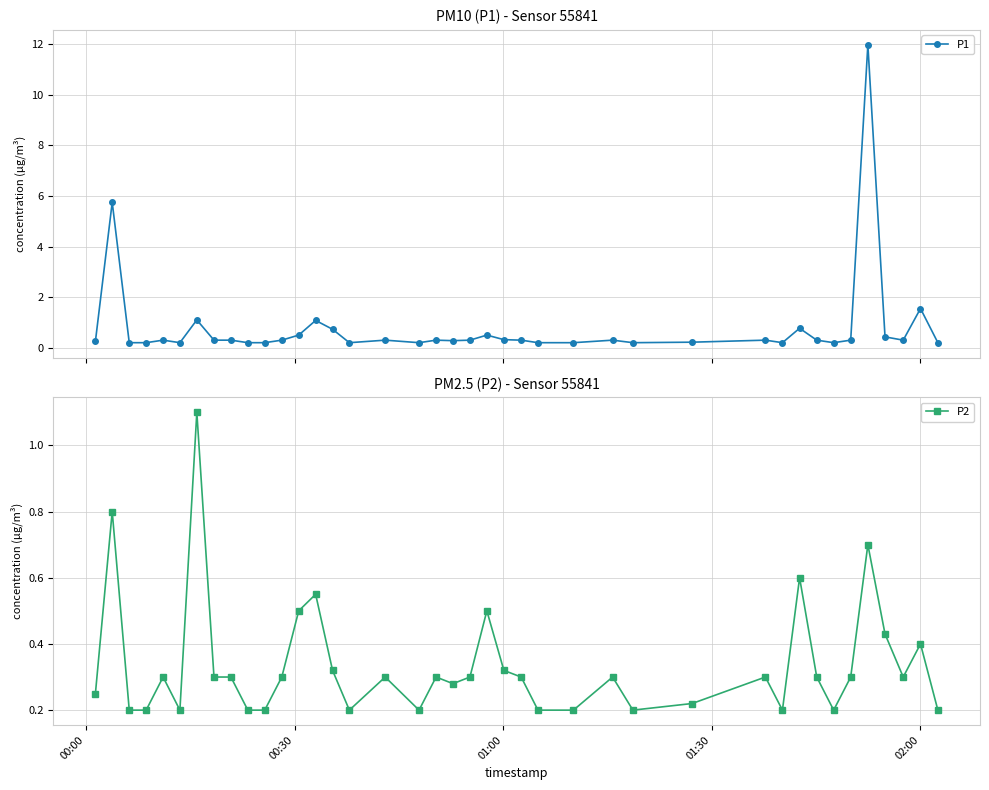

What is the minimum value shown in the chart?

0.2